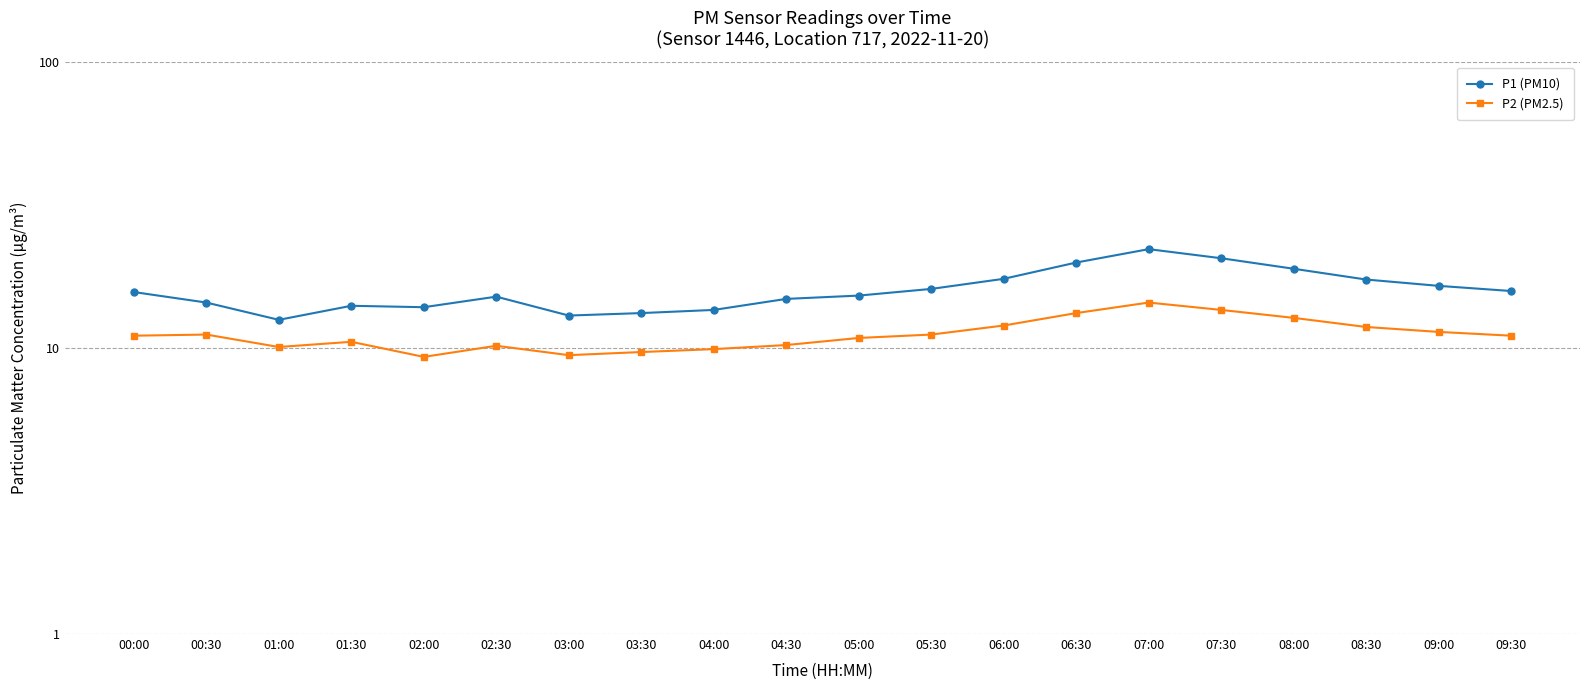

Between 02:30 and 09:30, which is larger?

09:30